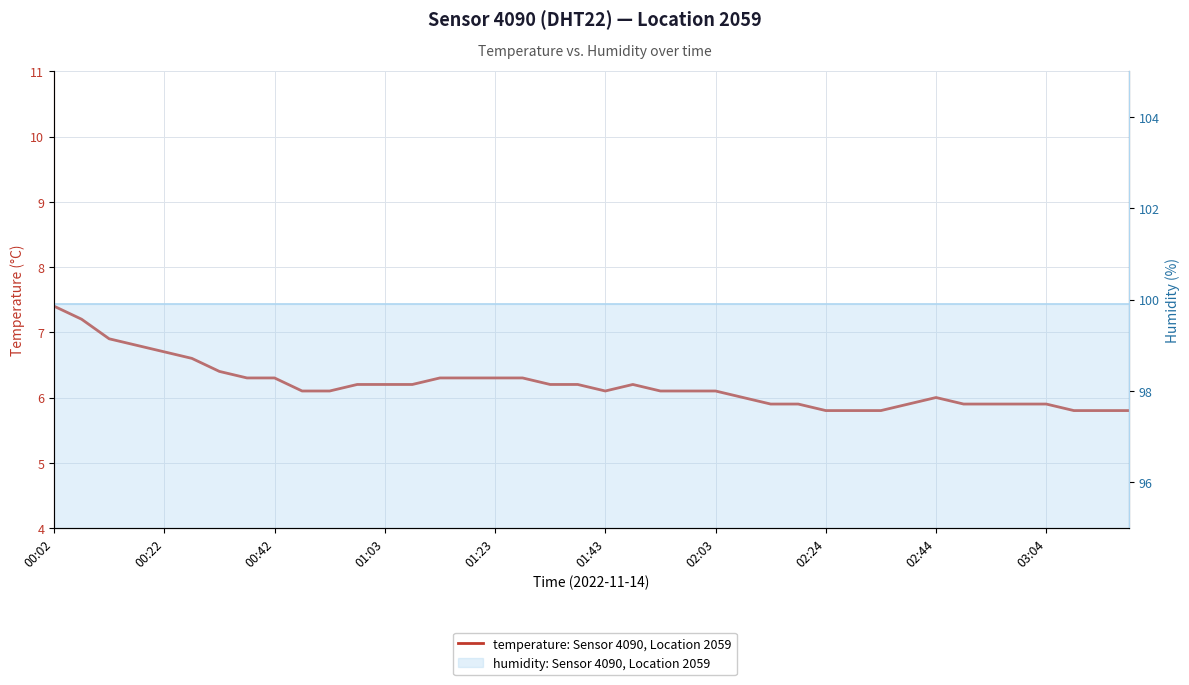

At which label does the data first exceed 6?

00:02